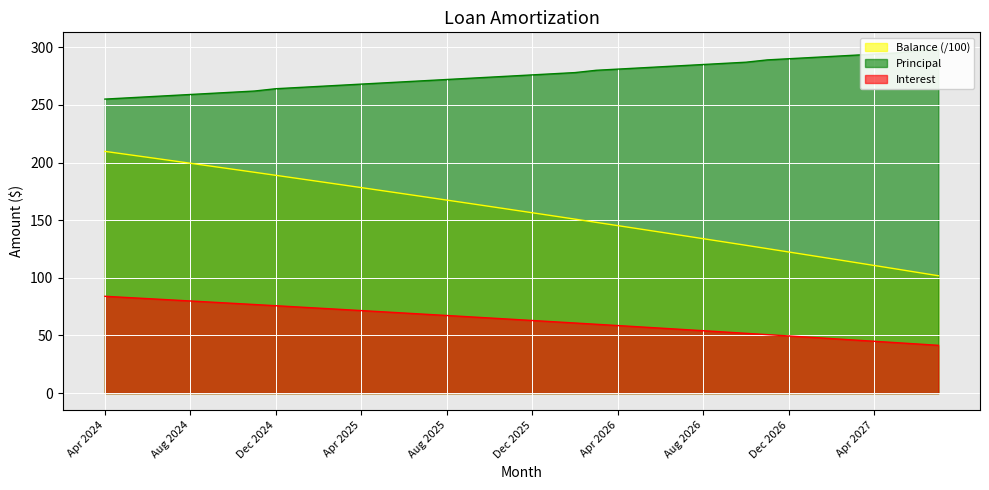

At Dec 2024, list the series in order from smallest to largest.

Interest, Balance, Principal